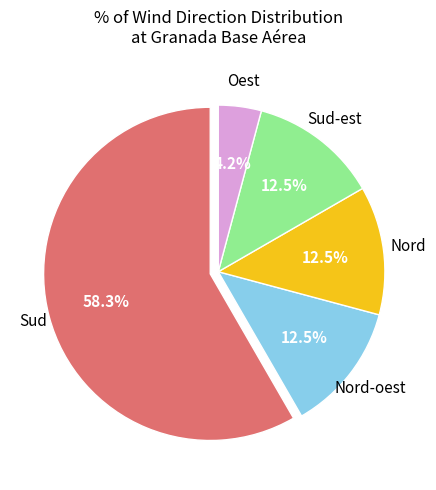

Is there any slice that represents more than half of the pie?

Yes